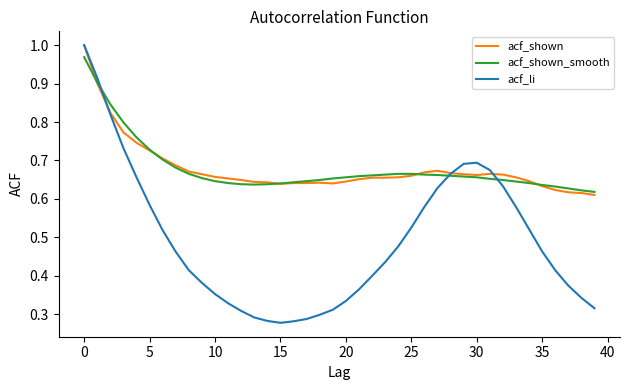

True or false: acf_shown has more than 2 points higher than both neighbors.

True